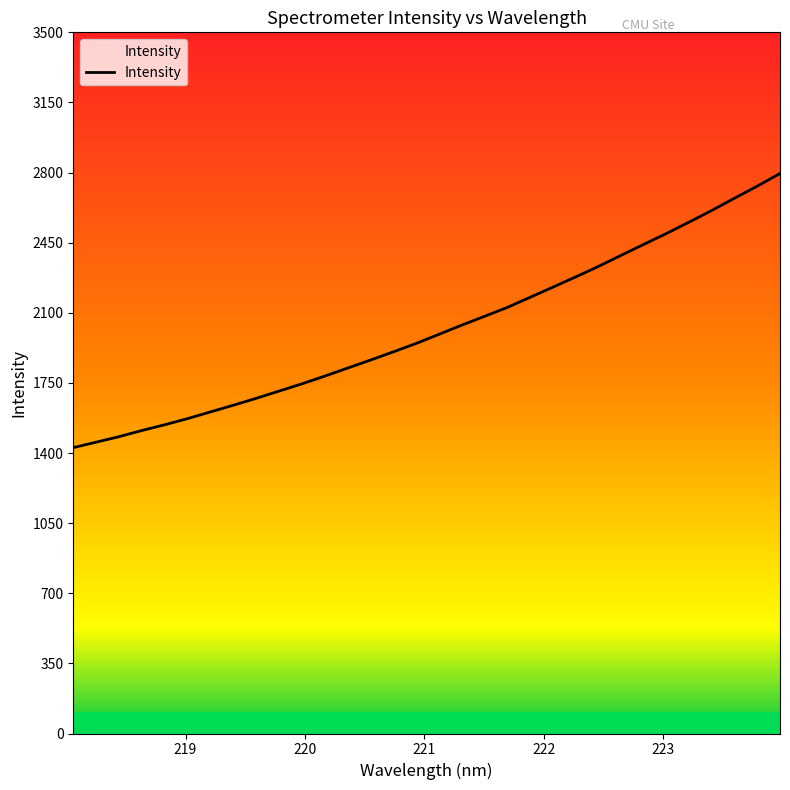

Does the chart display data point markers on the line(s)?

No